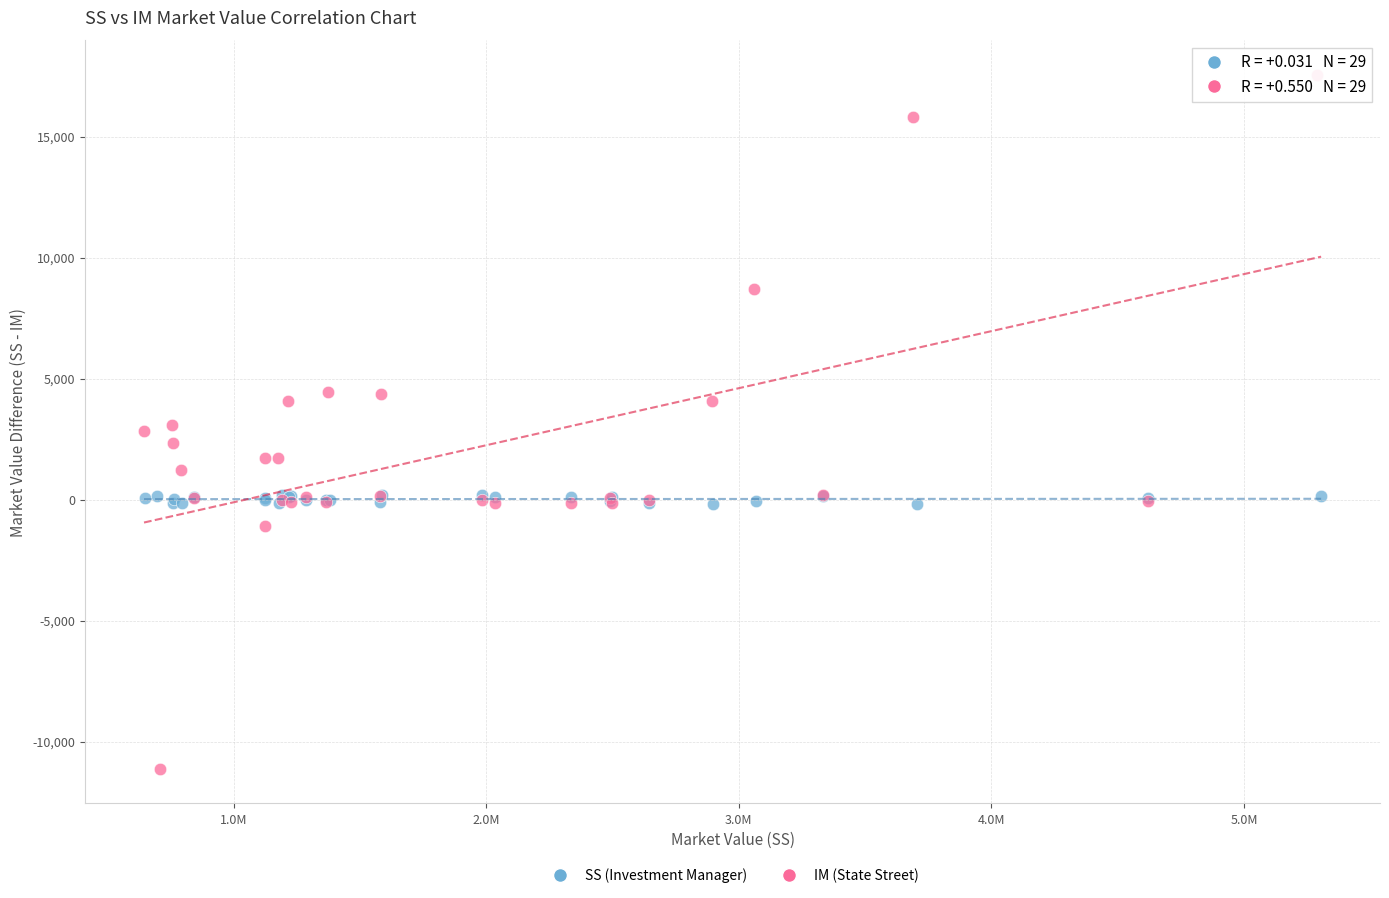

Which series reaches the minimum Y coordinate?

IM (State Street)